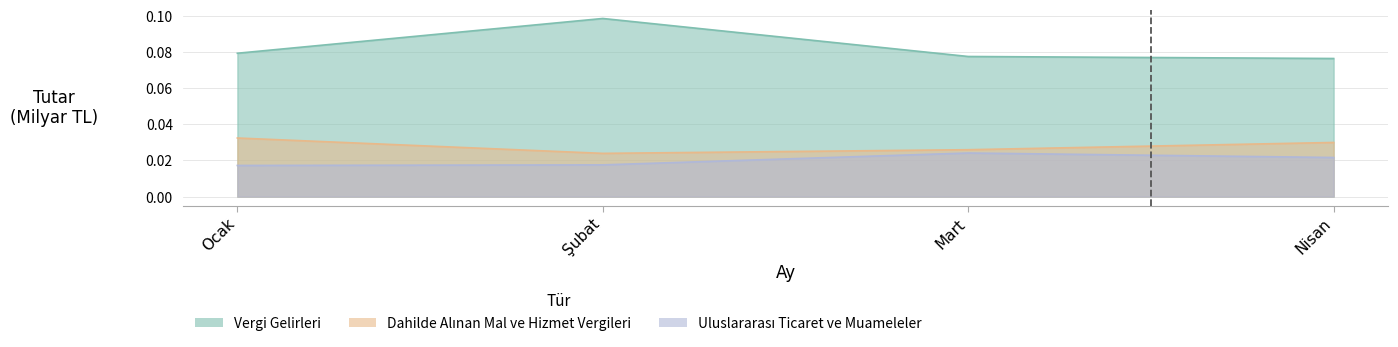

What is the total value across all series at Nisan?

0.1